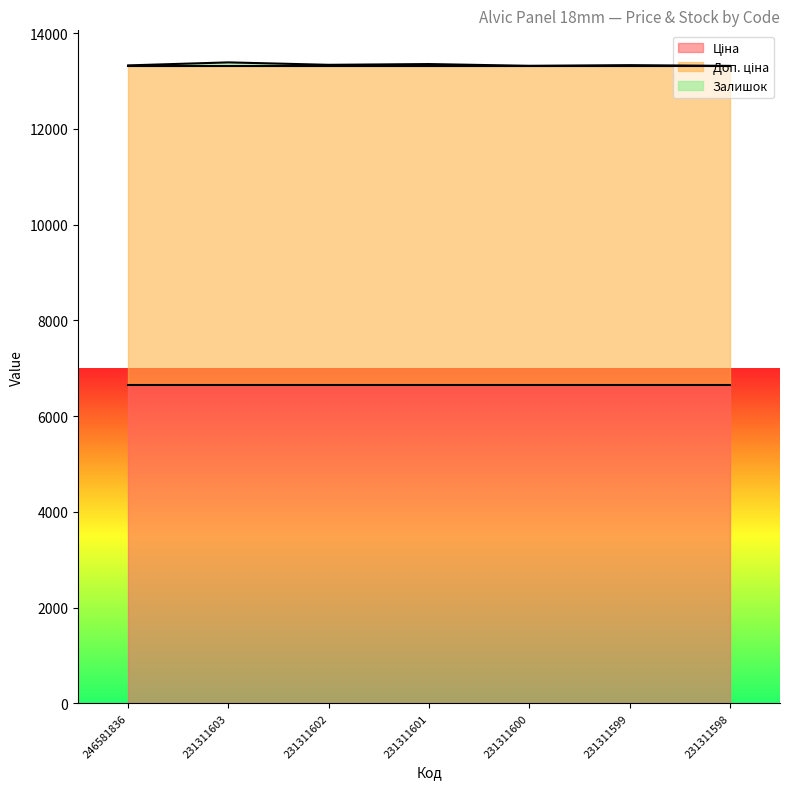

What is the approximate value of Ціна at 231311599?

6658.9